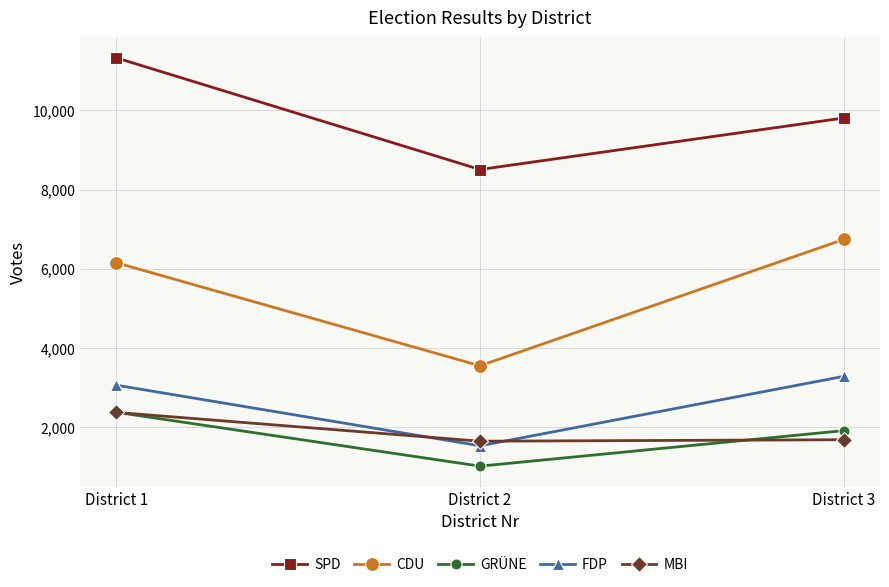

Rank the categories by SPD value from highest to lowest.

District 1, District 3, District 2